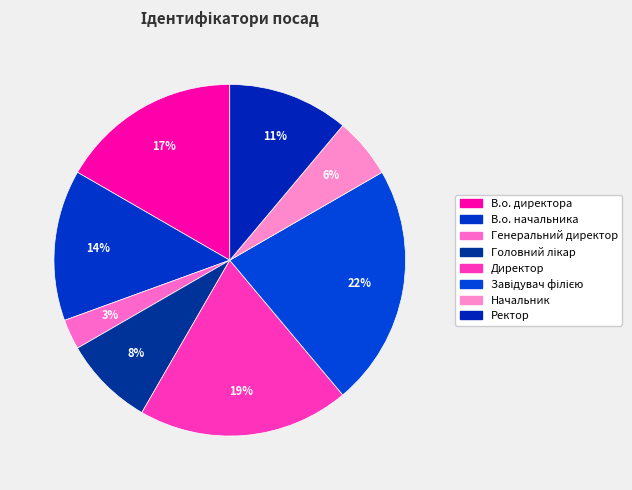

How many segments does this pie chart have?

8